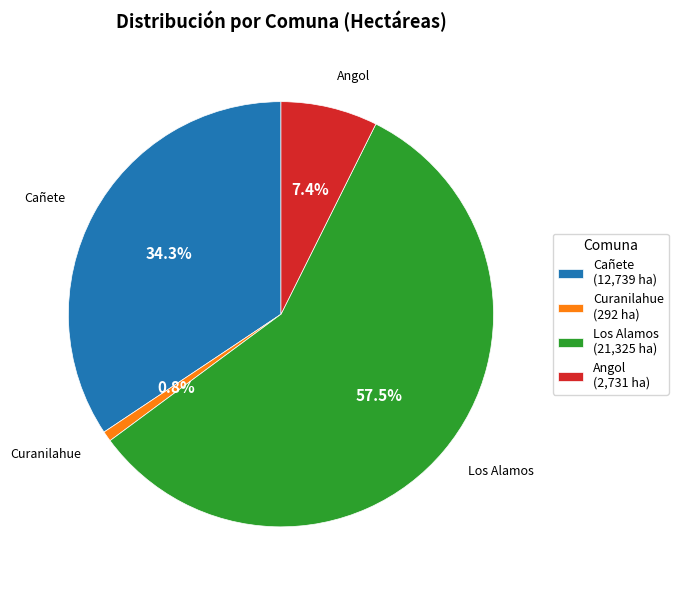

What percentage is the Cañete slice, to the nearest percent?

34%